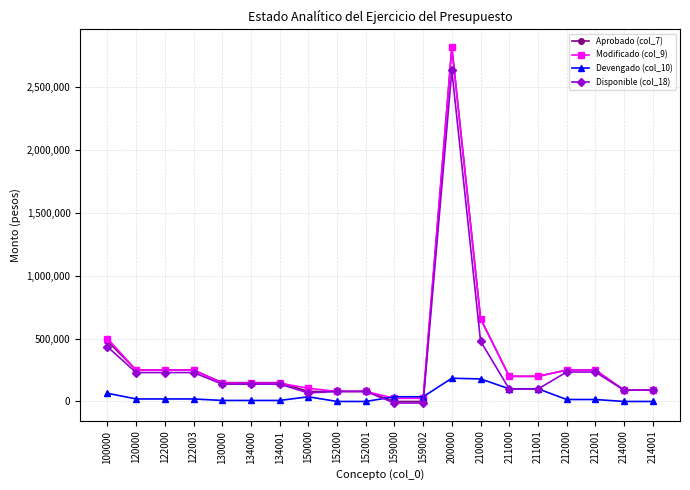

Is the value of Disponible (col_18) at 211001 greater than the value of Devengado (col_10) at 212000?

Yes